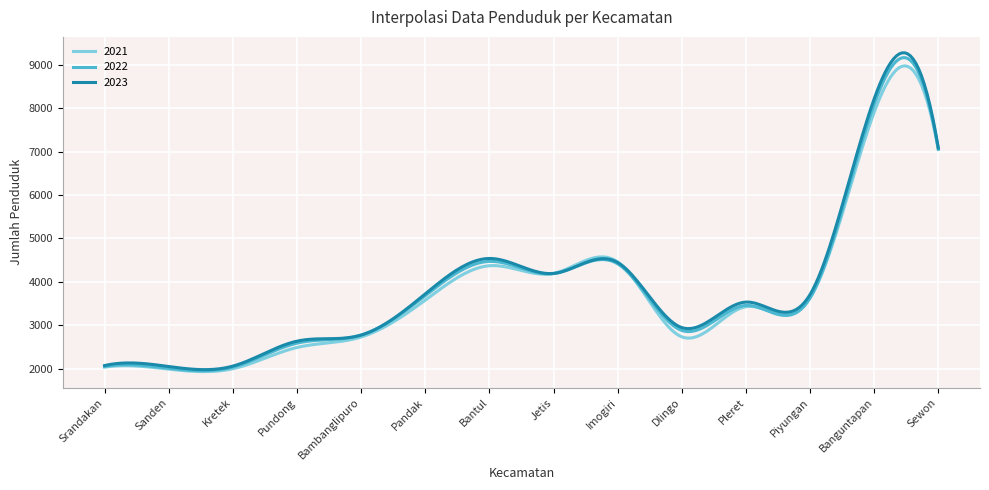

How many series are shown in this chart?

3